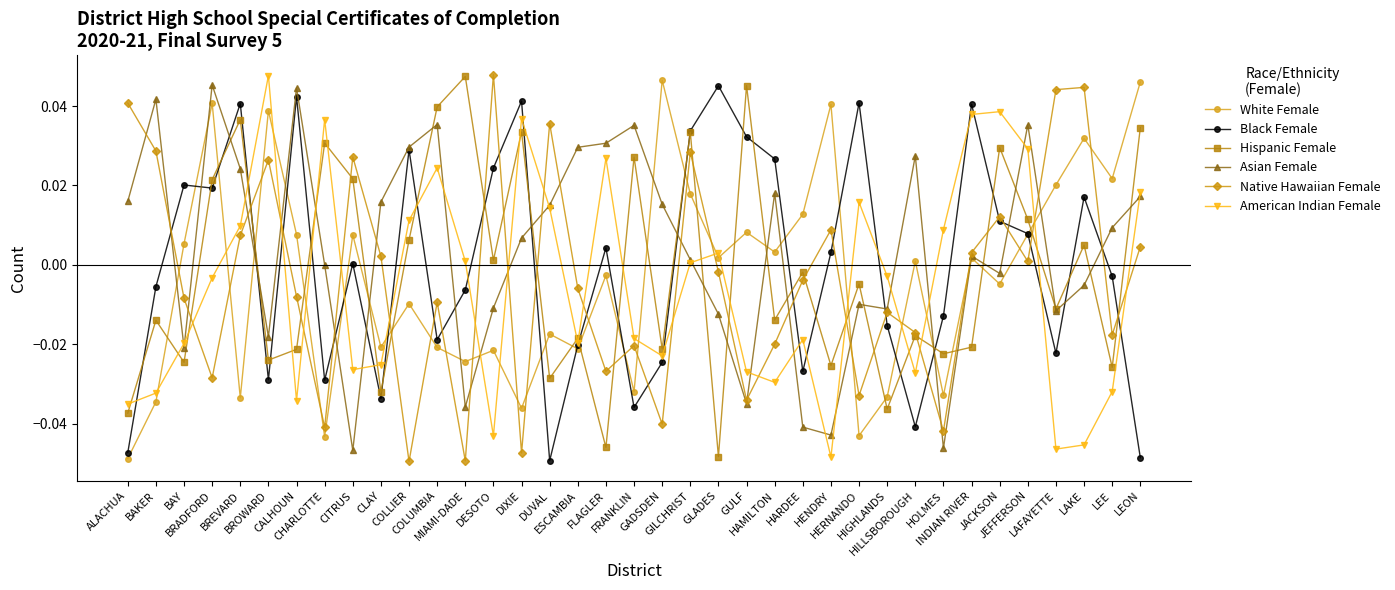

At how many categories does at least one series exceed 0?

36